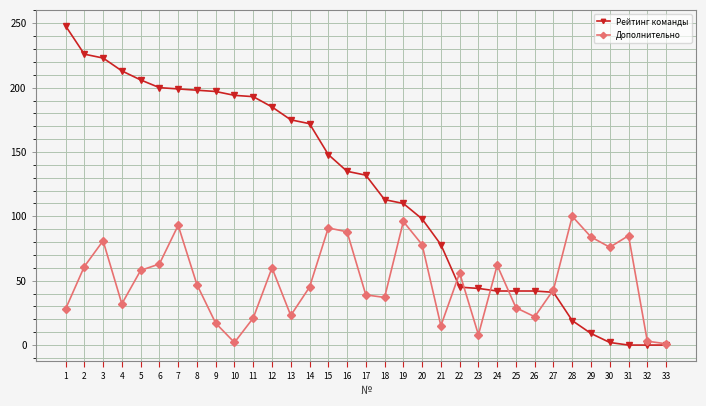

What is the value of the Дополнительно point at the 12th from the left?

60